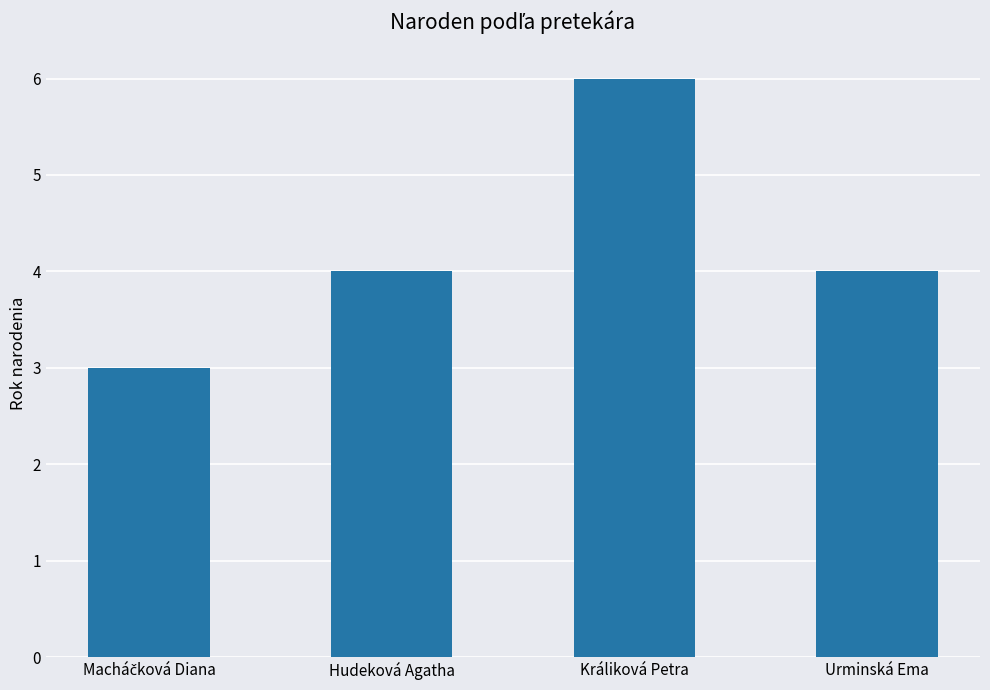

What is the value of the 4th bar from the left?

4